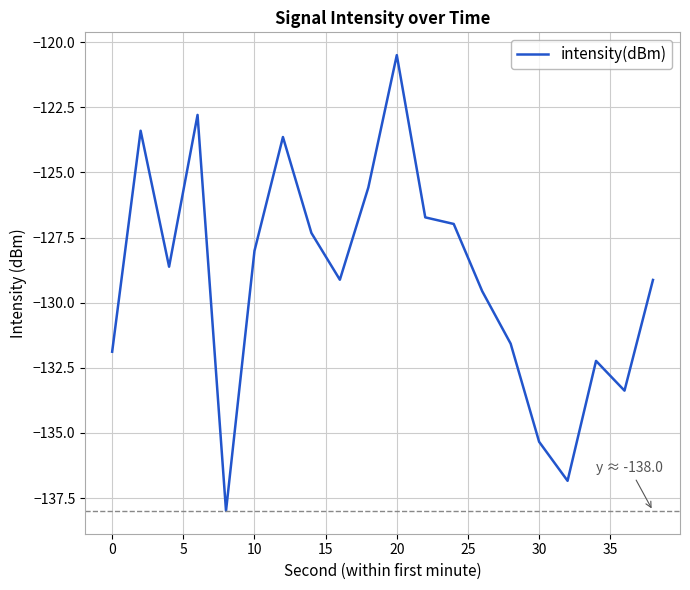

How many interior local peaks (higher than both neighbors) does the data have?

5